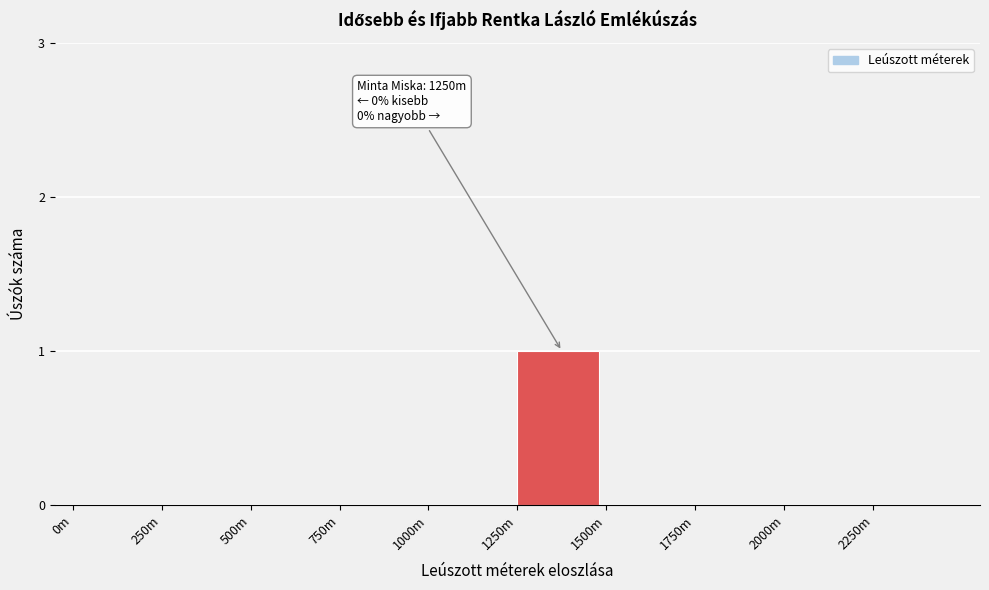

Reading left to right, transcribe all the data shown in this chart.

0m=0	250m=0	500m=0	750m=0	1000m=0	1250m=1	1500m=0	1750m=0	2000m=0	2250m=0